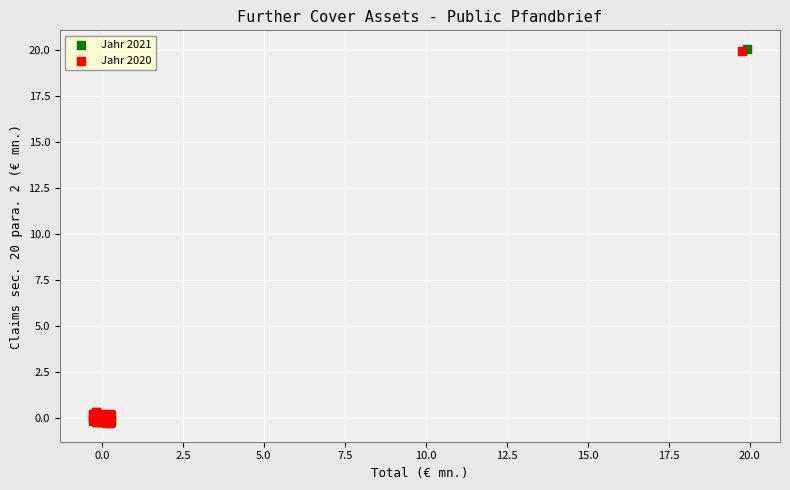

Which series has the largest Y range (max minus min)?

Jahr 2021